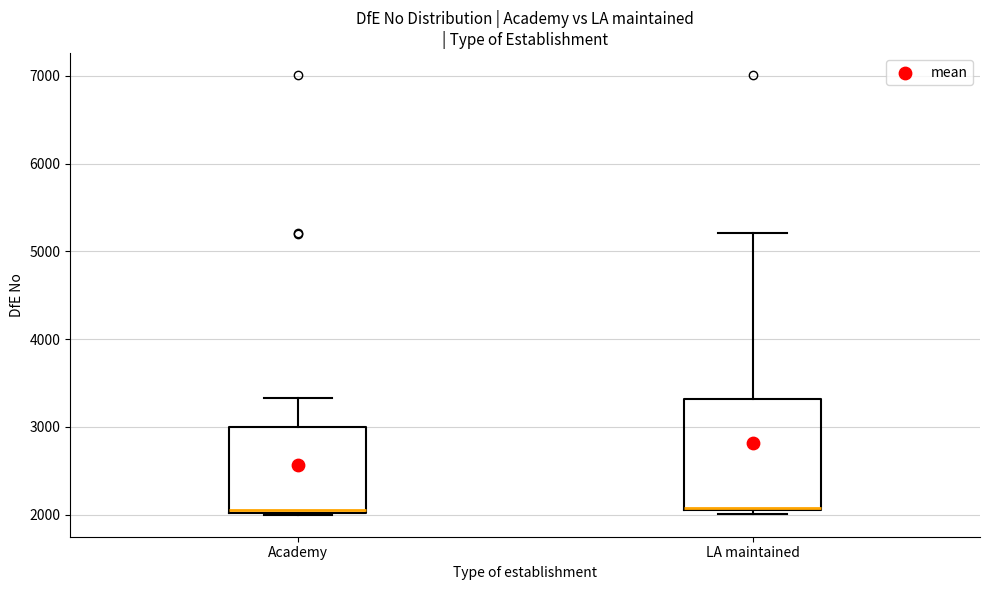

Reading left to right, read every box against the y-axis: the position of its median line, the range the box covers, and the ends of its whiskers. The values are not printed on the chart, so give them approximately, as read against the axis.

Academy: median 2100, box 2000 to 3000, whiskers 2000 to 3300
LA maintained: median 2100, box 2000 to 3300, whiskers 2000 (just below the box's lower edge) to 5200